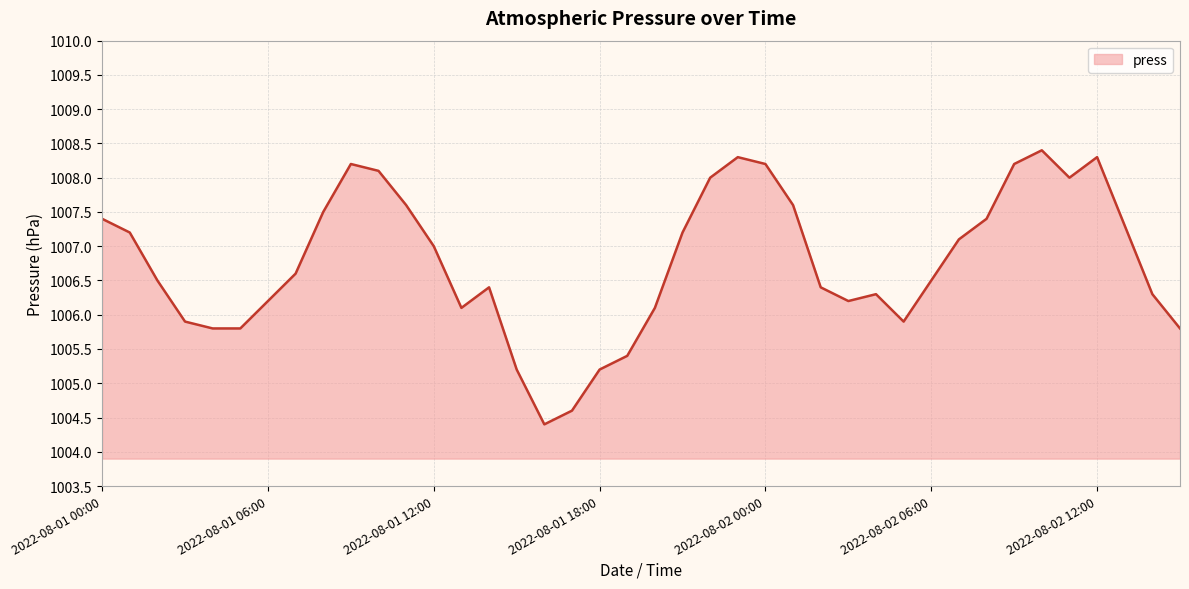

How many lines are shown in the chart?

1